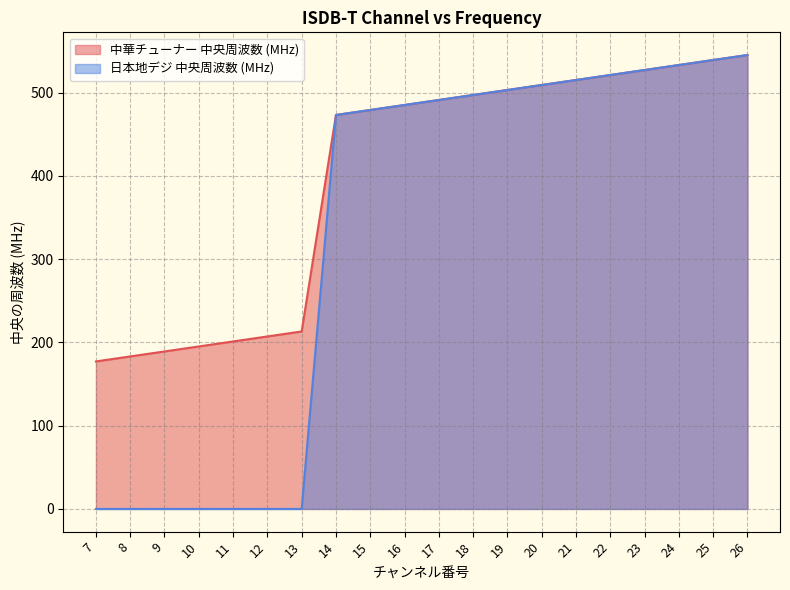

Rank the series at 26 from lowest to highest value.

中華チューナー 中央周波数 (MHz), 日本地デジ 中央周波数 (MHz)